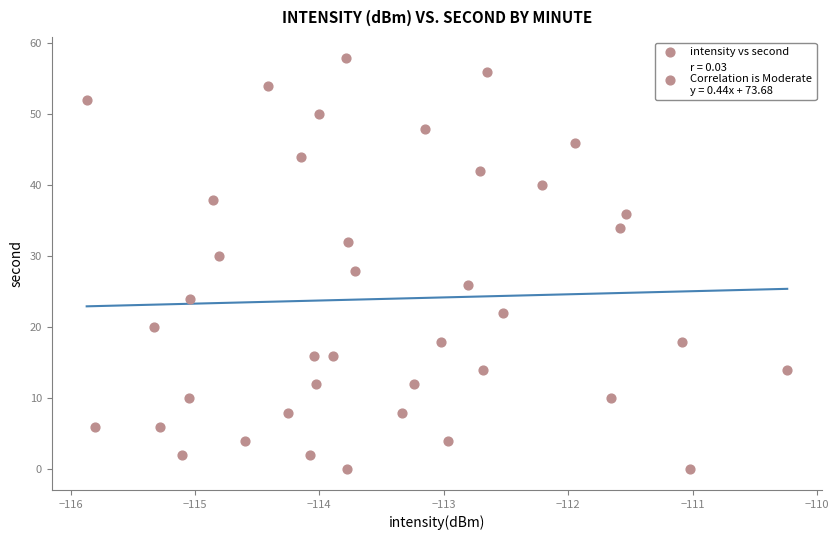

How many points are shown in the scatter plot?

40